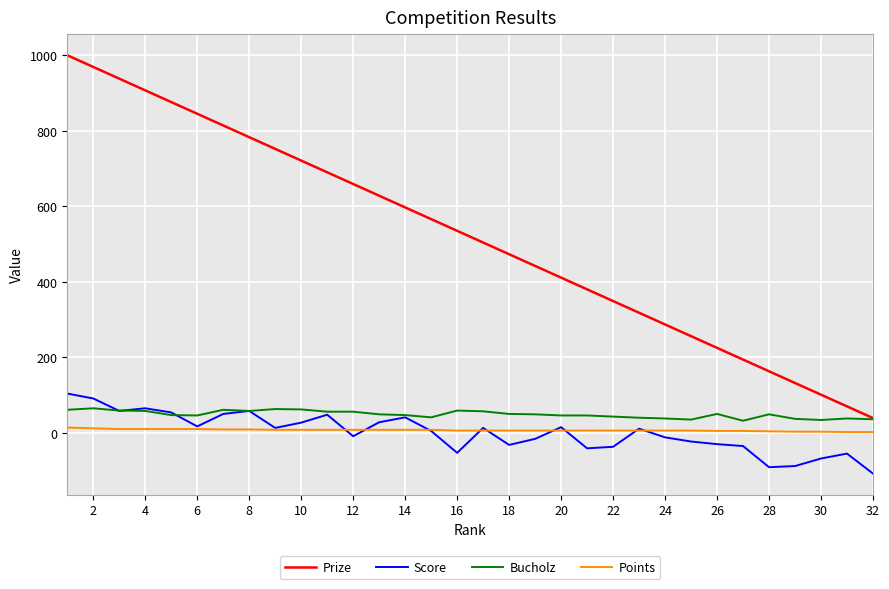

Which series has the largest range (max minus min)?

Prize